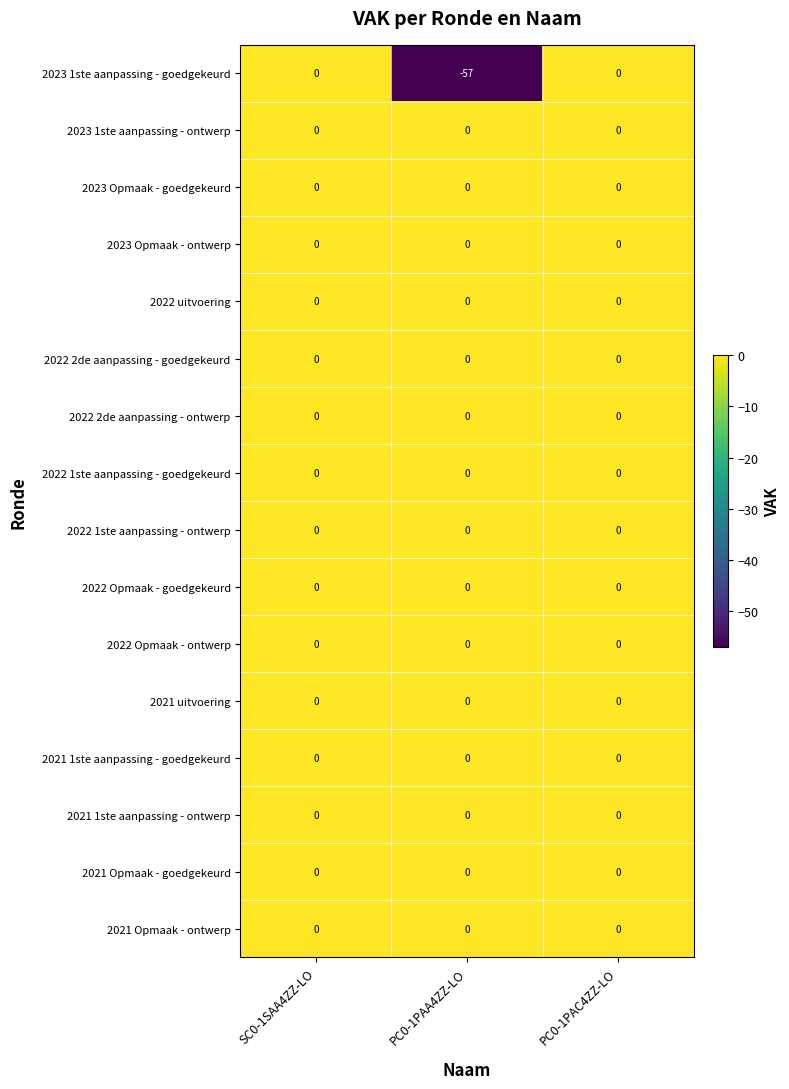

What is the spread (max minus min) of values at PC0-1PAA4ZZ-LO?

57